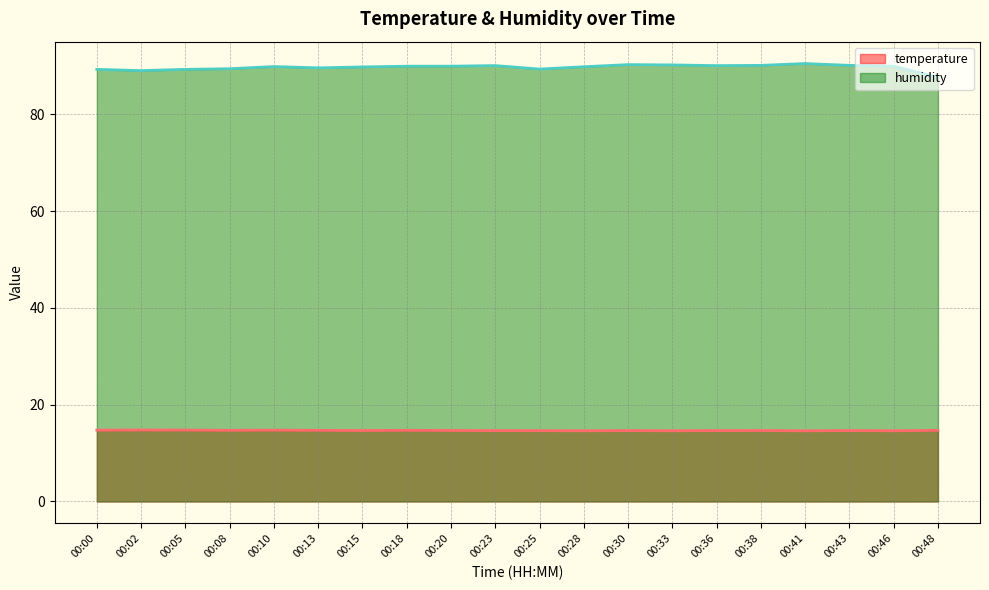

Where is the first local maximum for temperature?

00:02